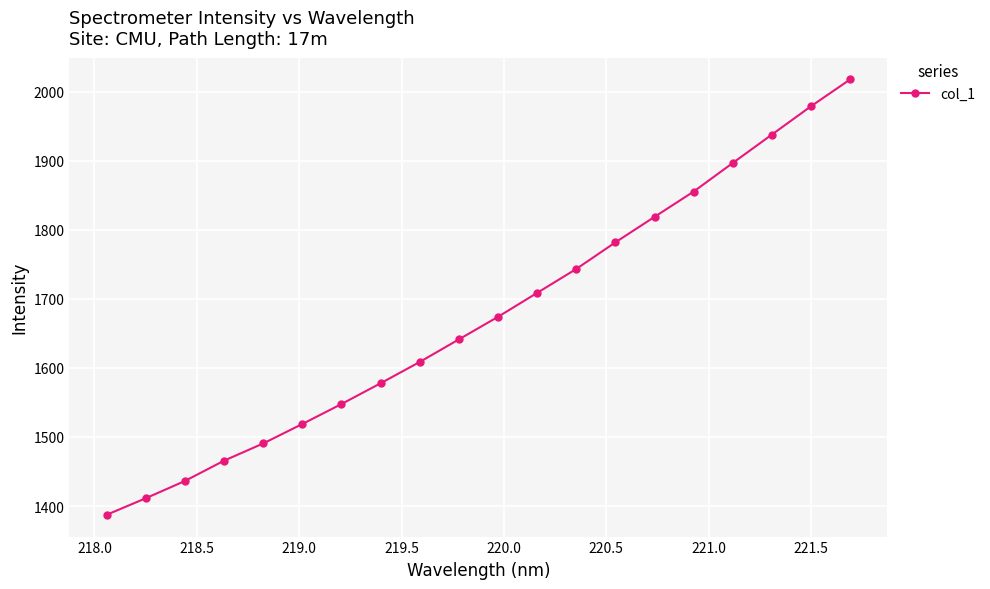

What is the maximum value shown in the chart?

2017.6